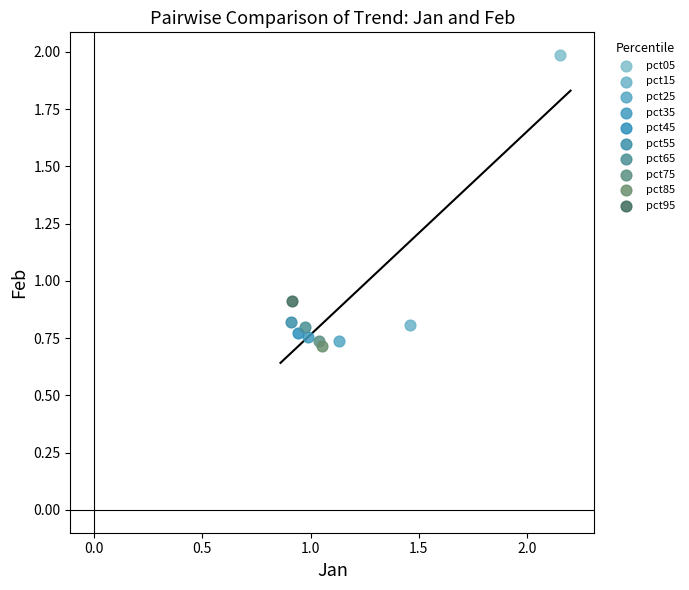

What are all the series names shown in the legend?

pct05, pct15, pct25, pct35, pct45, pct55, pct65, pct75, pct85, pct95